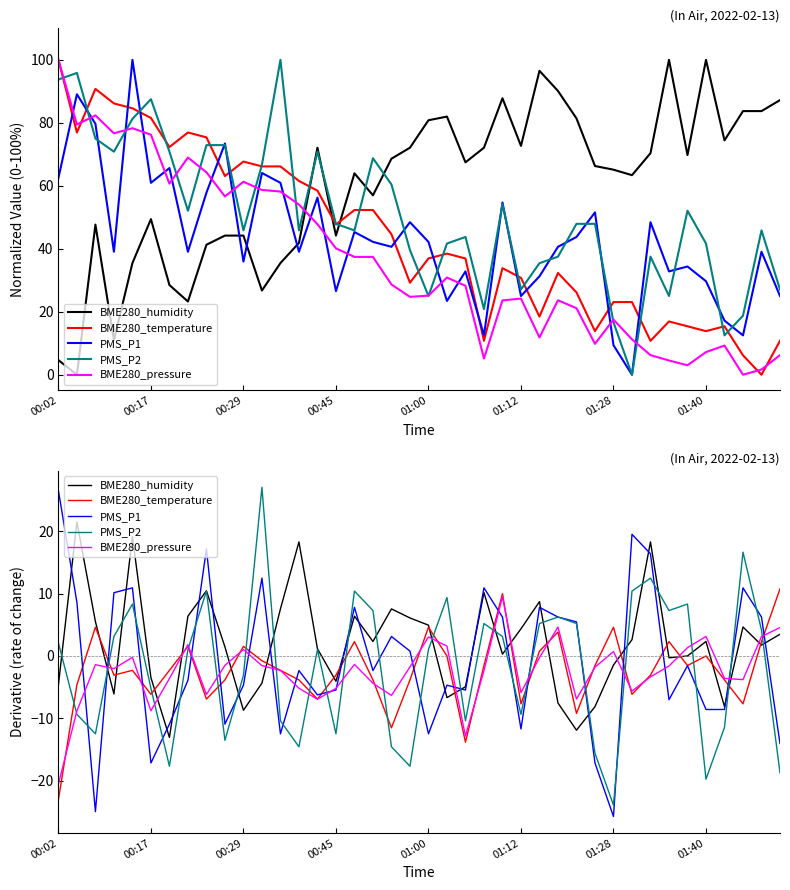

At which category does the chart reach its peak across all series?

11